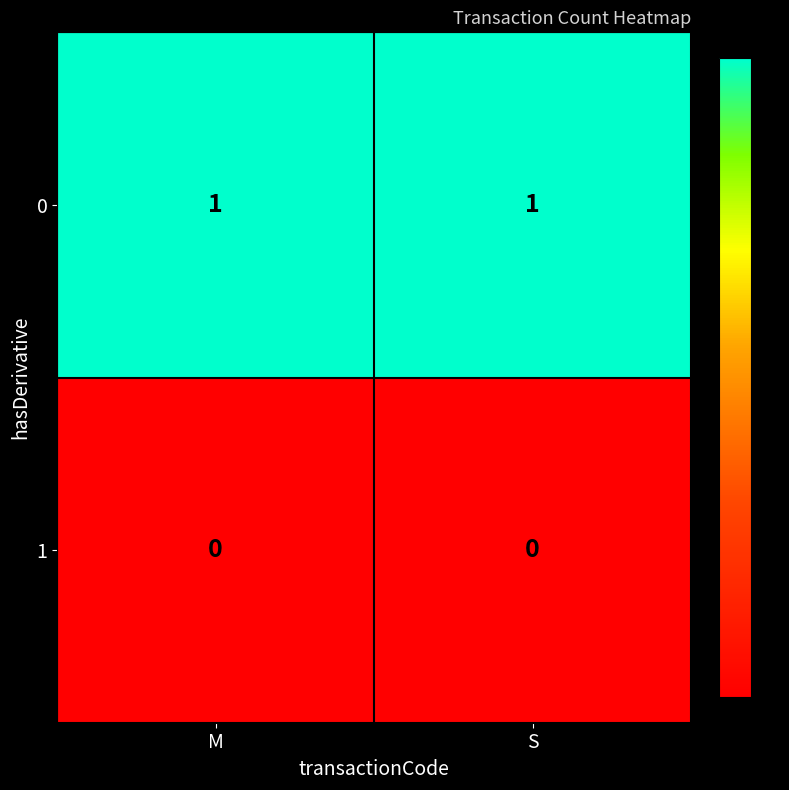

The 0 series shows 1 at S. True or false?

True